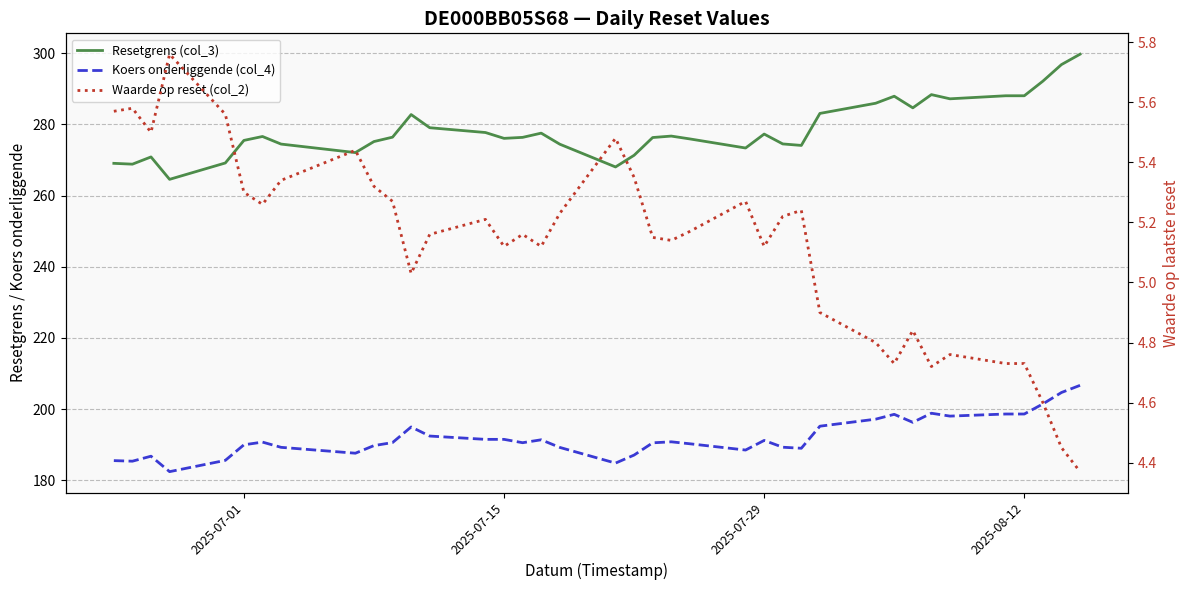

True or false: Resetgrens (col_3) and Waarde op reset (col_2) cross at least once.

False